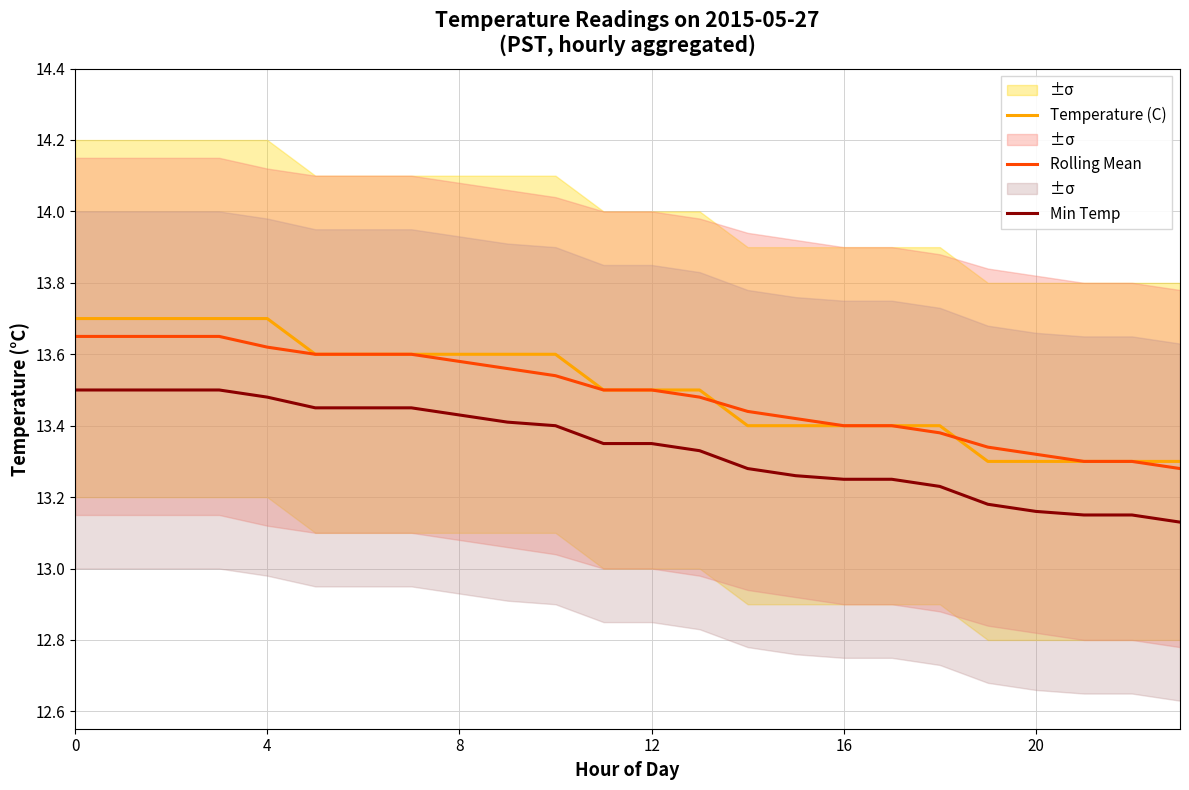

What are all the series names shown in the legend?

Temperature (C), Rolling Mean, Min Temp